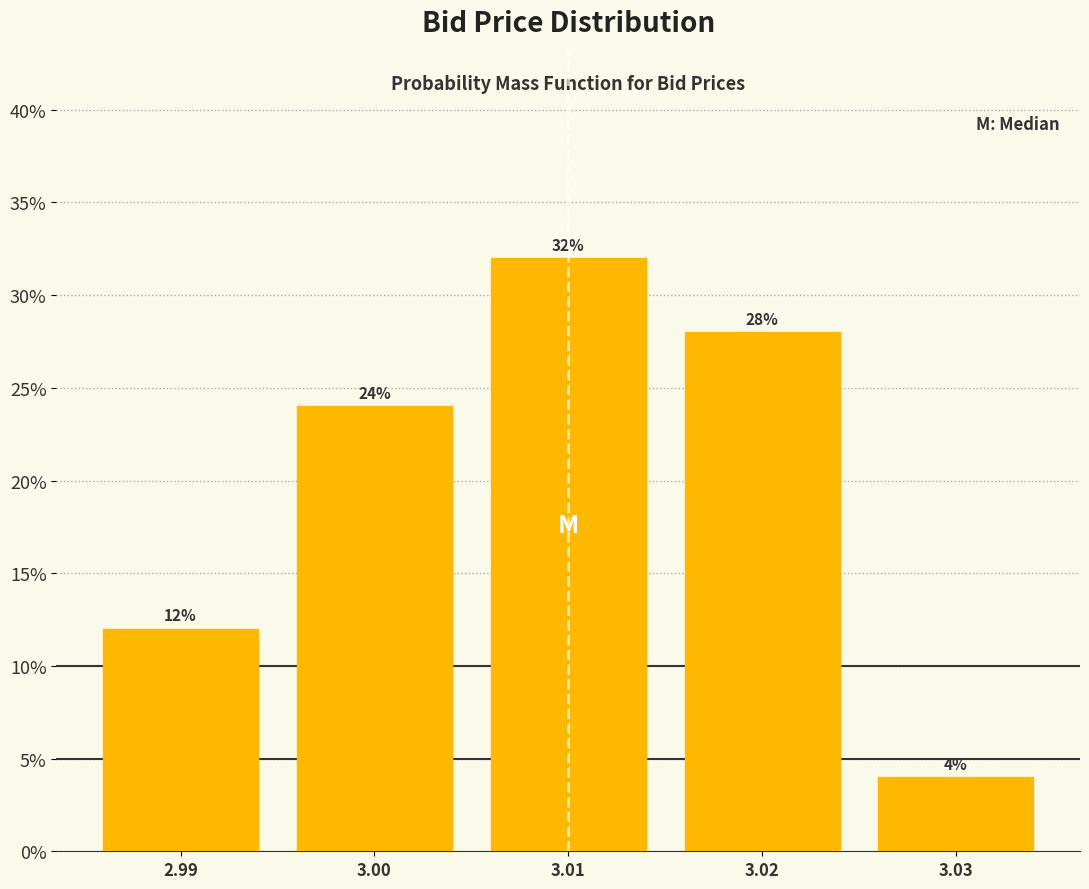

Reading left to right, transcribe all the data shown in this chart.

2.99=12.0	3.00=24.0	3.01=32.0	3.02=28.0	3.03=4.0